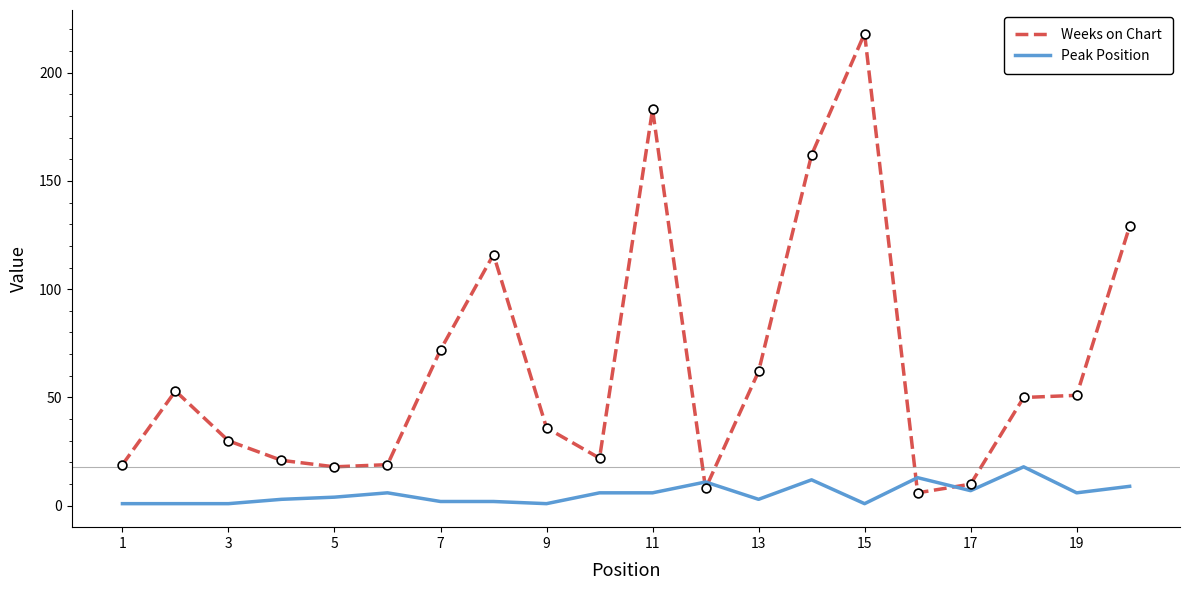

Which series has the widest spread of values?

Weeks on Chart